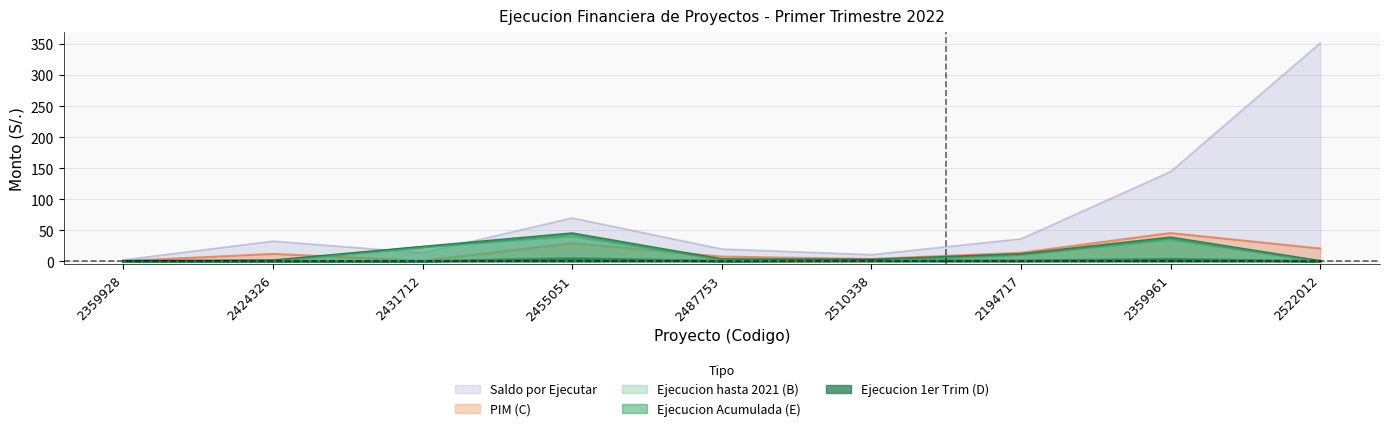

What are all the series names shown in the legend?

Saldo por Ejecutar, PIM (C), Ejecucion hasta 2021 (B), Ejecucion Acumulada (E), Ejecucion 1er Trim (D)